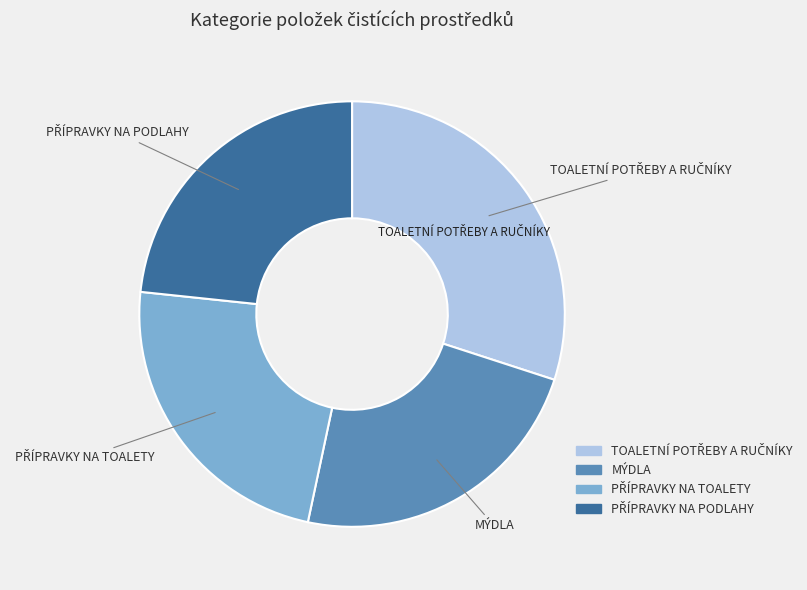

Is there any slice that represents more than half of the pie?

No